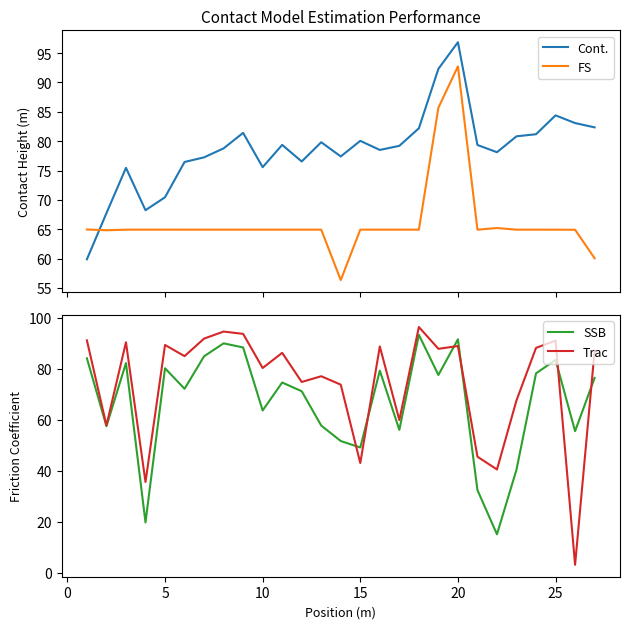

True or false: Cont. and FS intersect in this chart.

True